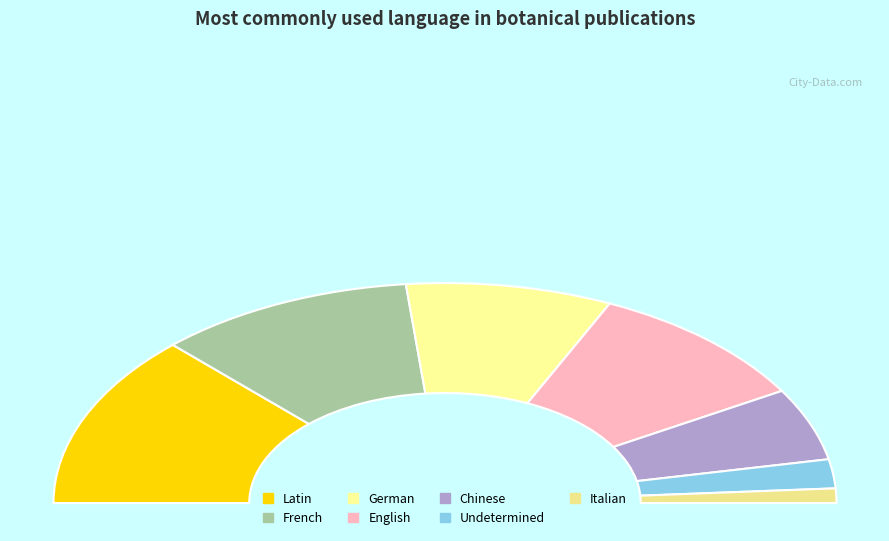

To the nearest percent, what is the difference between the largest and smallest slice percentages?

14%